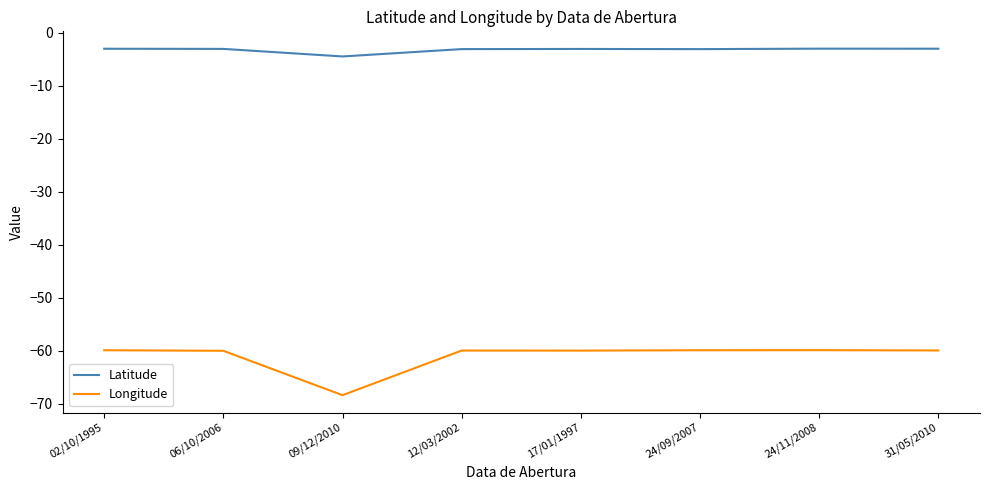

Which category has the lowest value in the Longitude series?

09/12/2010